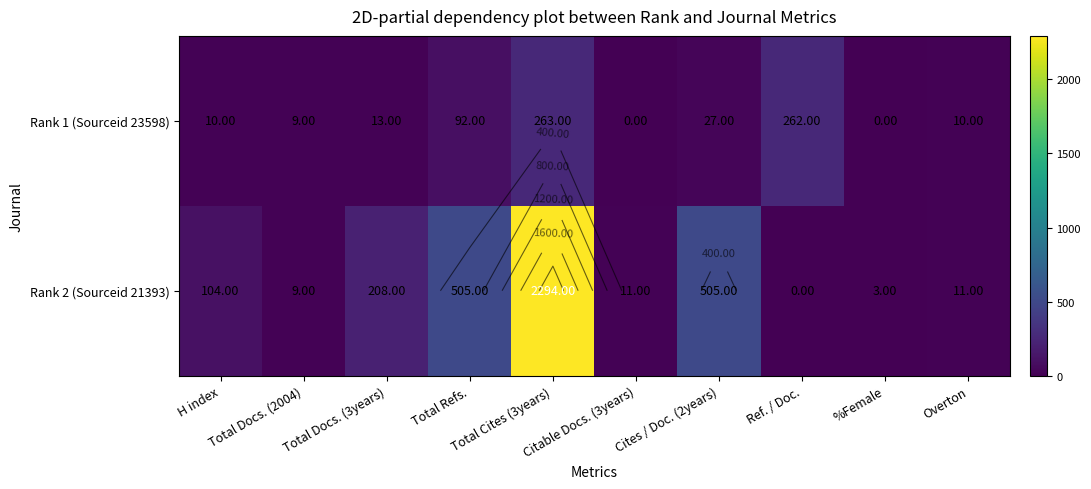

Which series has the largest total across all categories?

Rank 2 (Sourceid 21393)